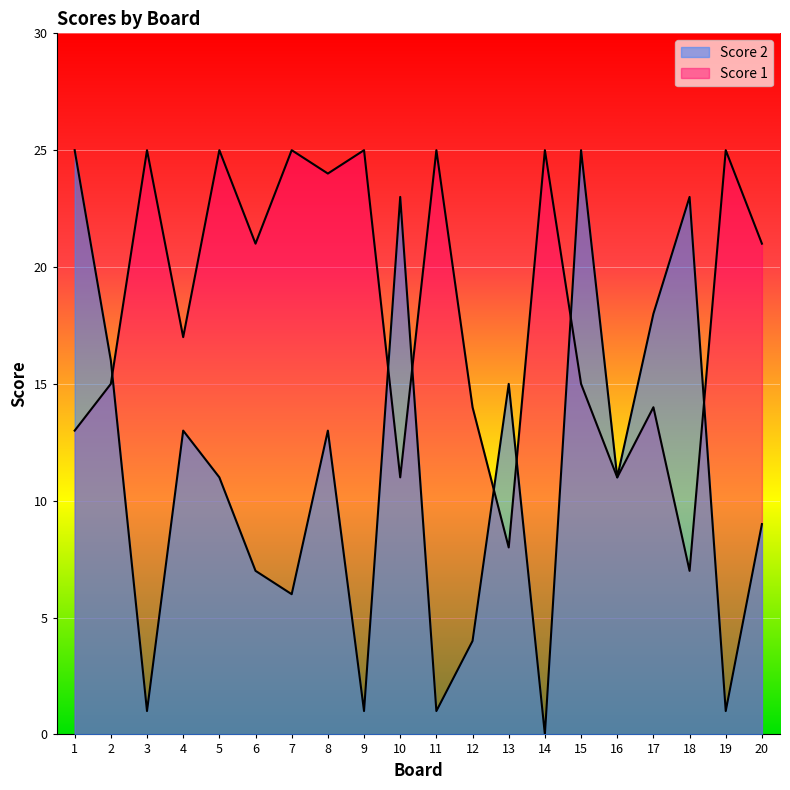

At which category is the sum across all series the highest?

15